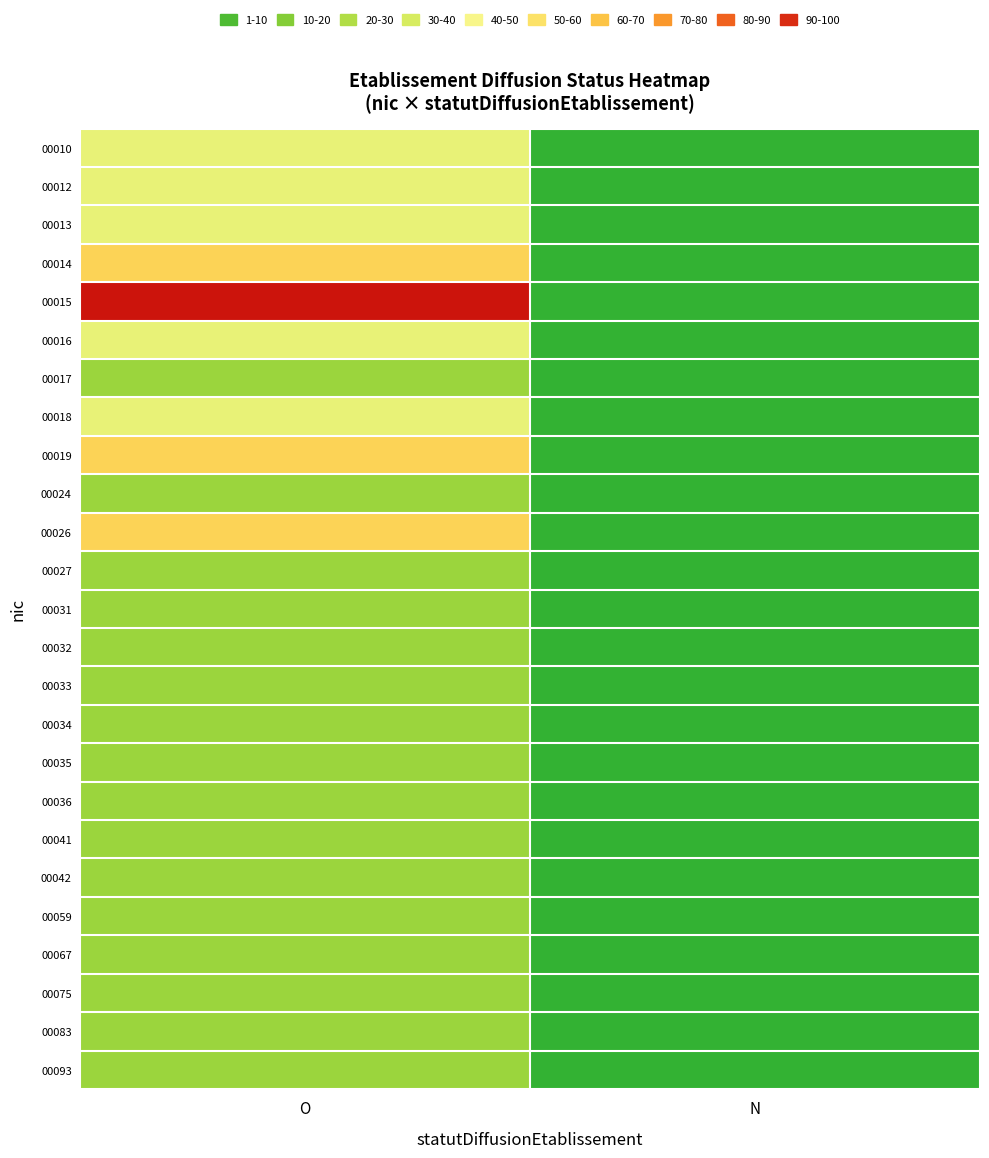

Reading left to right, what are all the values shown in this chart?

00010: O=40	N=0
00012: O=40	N=0
00013: O=40	N=0
00014: O=60	N=0
00015: O=100	N=0
00016: O=40	N=0
00017: O=20	N=0
00018: O=40	N=0
00019: O=60	N=0
00024: O=20	N=0
00026: O=60	N=0
00027: O=20	N=0
00031: O=20	N=0
00032: O=20	N=0
00033: O=20	N=0
00034: O=20	N=0
00035: O=20	N=0
00036: O=20	N=0
00041: O=20	N=0
00042: O=20	N=0
00059: O=20	N=0
00067: O=20	N=0
00075: O=20	N=0
00083: O=20	N=0
00093: O=20	N=0